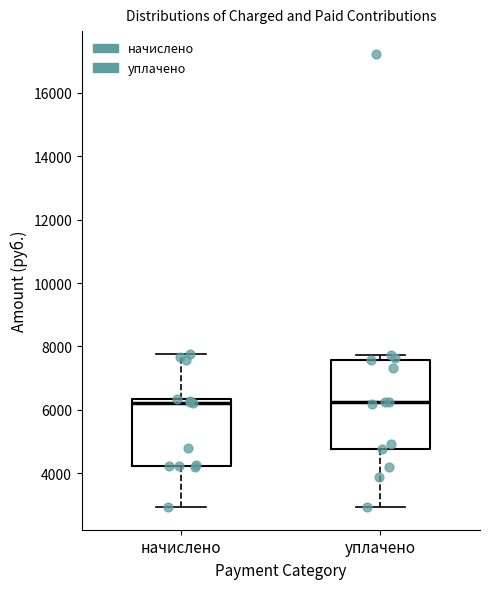

Reading left to right, read every box against the y-axis: the position of its median line, the range the box covers, and the ends of its whiskers. The values are not printed on the chart, so give them approximately, as read against the axis.

начислено: median 6200, box 4200 to 6400, whiskers 3000 to 7800
уплачено: median 6200, box 4800 to 7600, whiskers 3000 to 7800